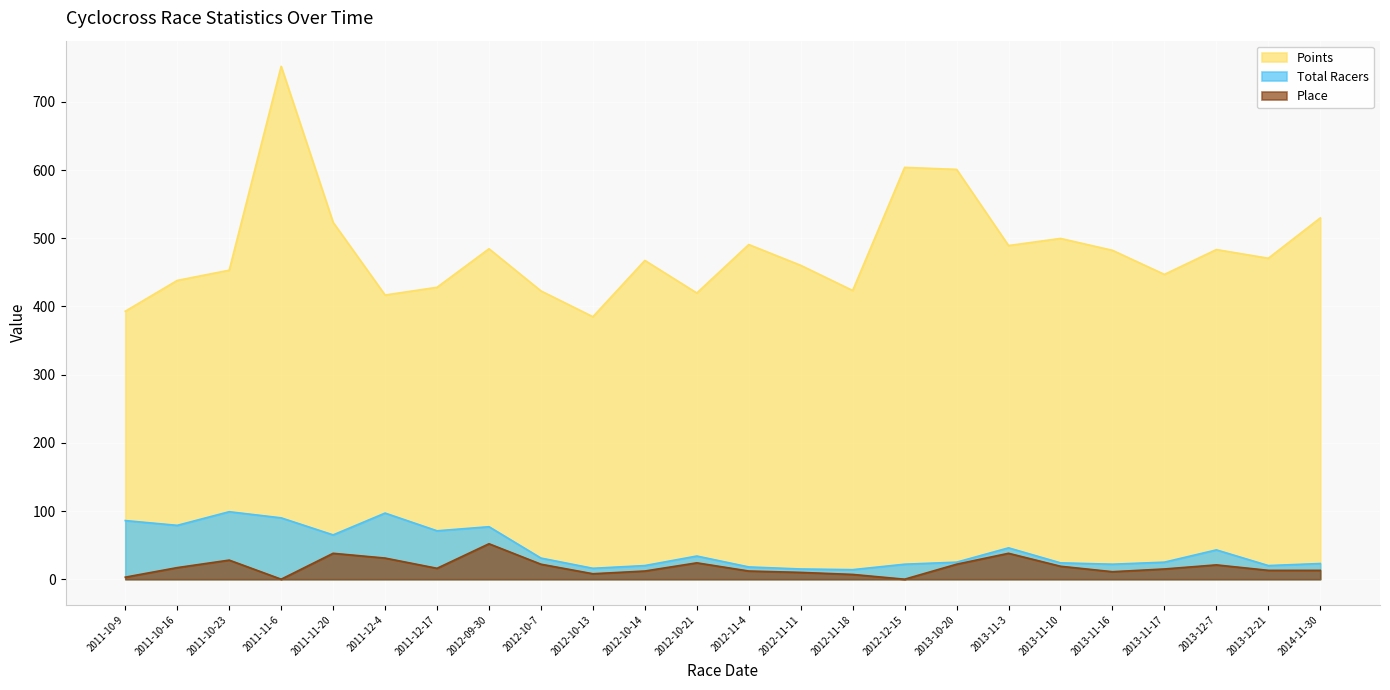

What is the average value of the Place series?

18.0